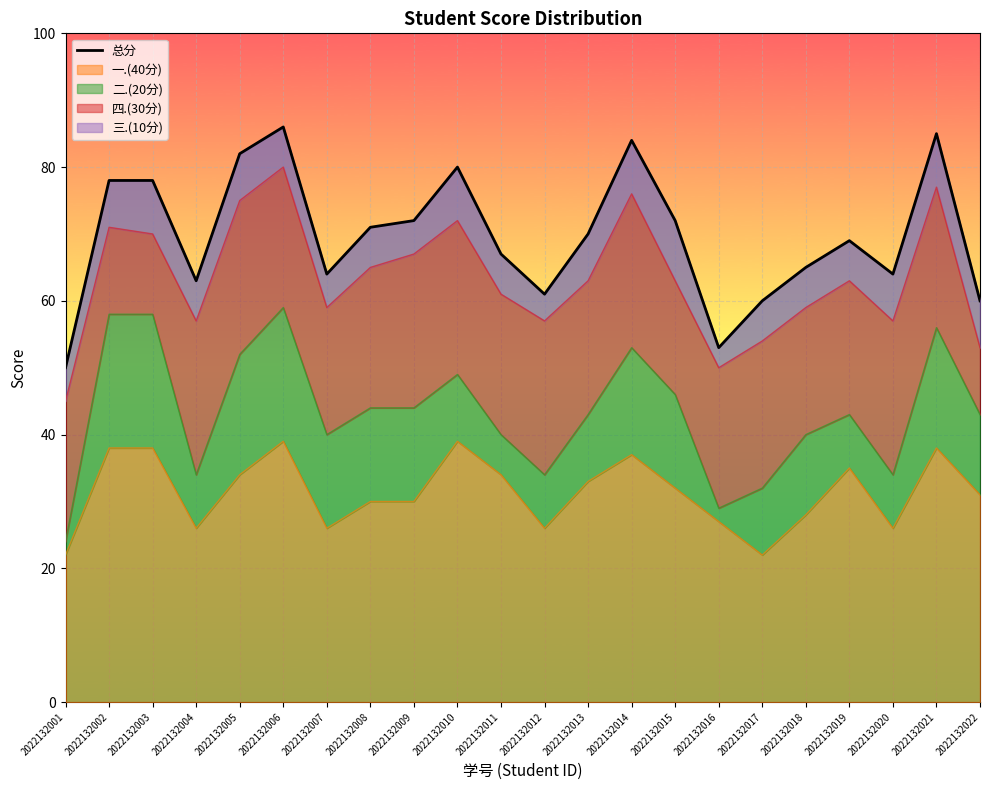

List the labels in order of value, smallest first.

2022132001, 2022132016, 2022132017, 2022132022, 2022132012, 2022132004, 2022132007, 2022132020, 2022132018, 2022132011, 2022132019, 2022132013, 2022132008, 2022132009, 2022132015, 2022132002, 2022132003, 2022132010, 2022132005, 2022132014, 2022132021, 2022132006